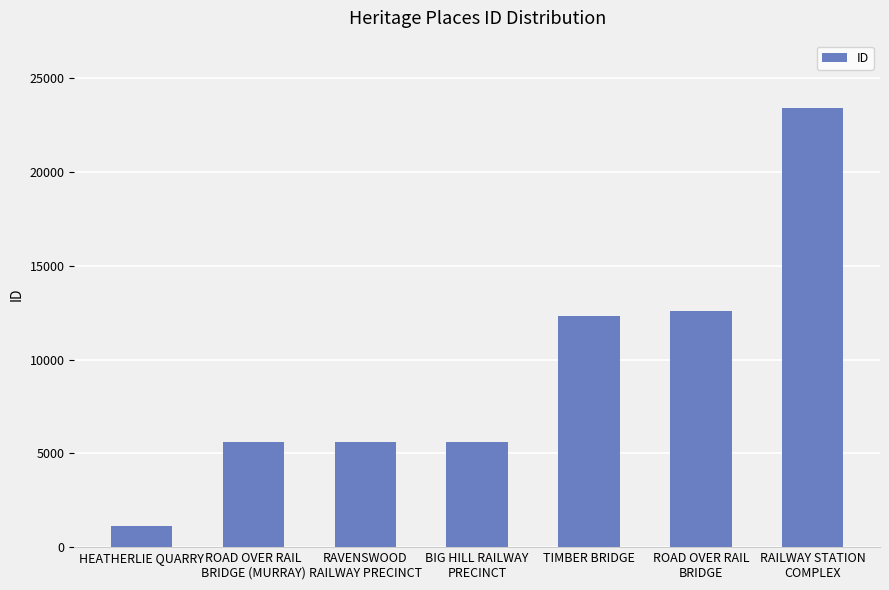

What is the minimum value shown in the chart?

1126